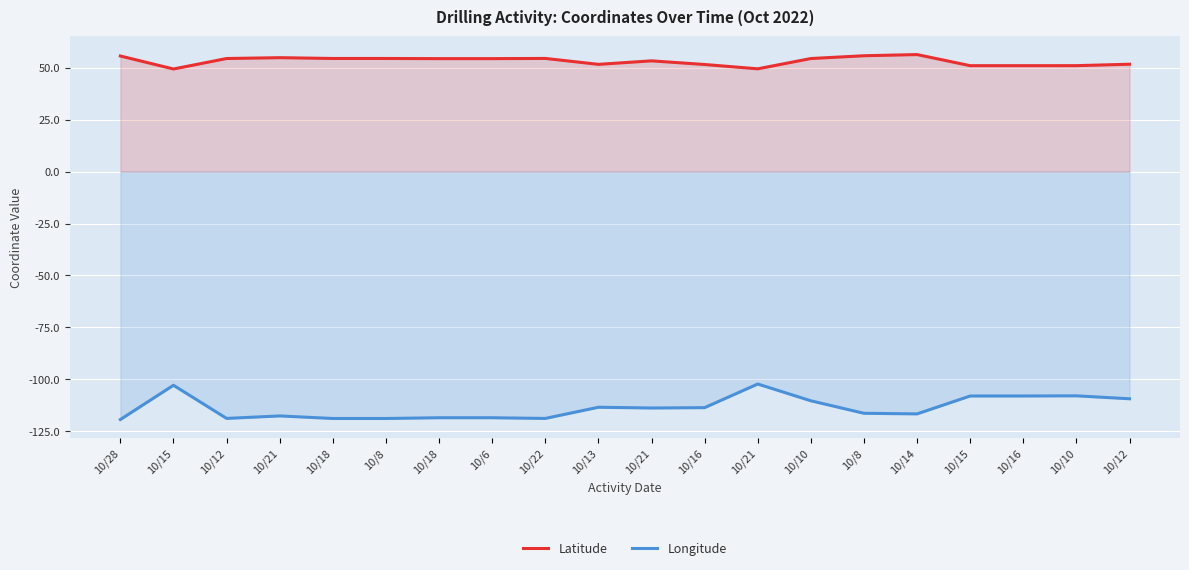

Which has a higher value, 10/28 or 10/15?

10/28